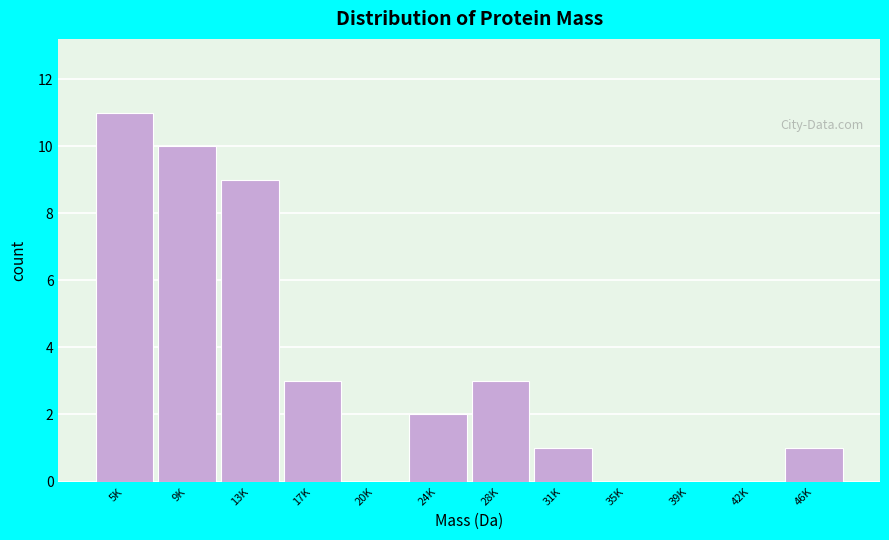

Reading right to left, extract all data points from this chart.

46K=1	42K=0	39K=0	35K=0	31K=1	28K=3	24K=2	20K=0	17K=3	13K=9	9K=10	5K=11